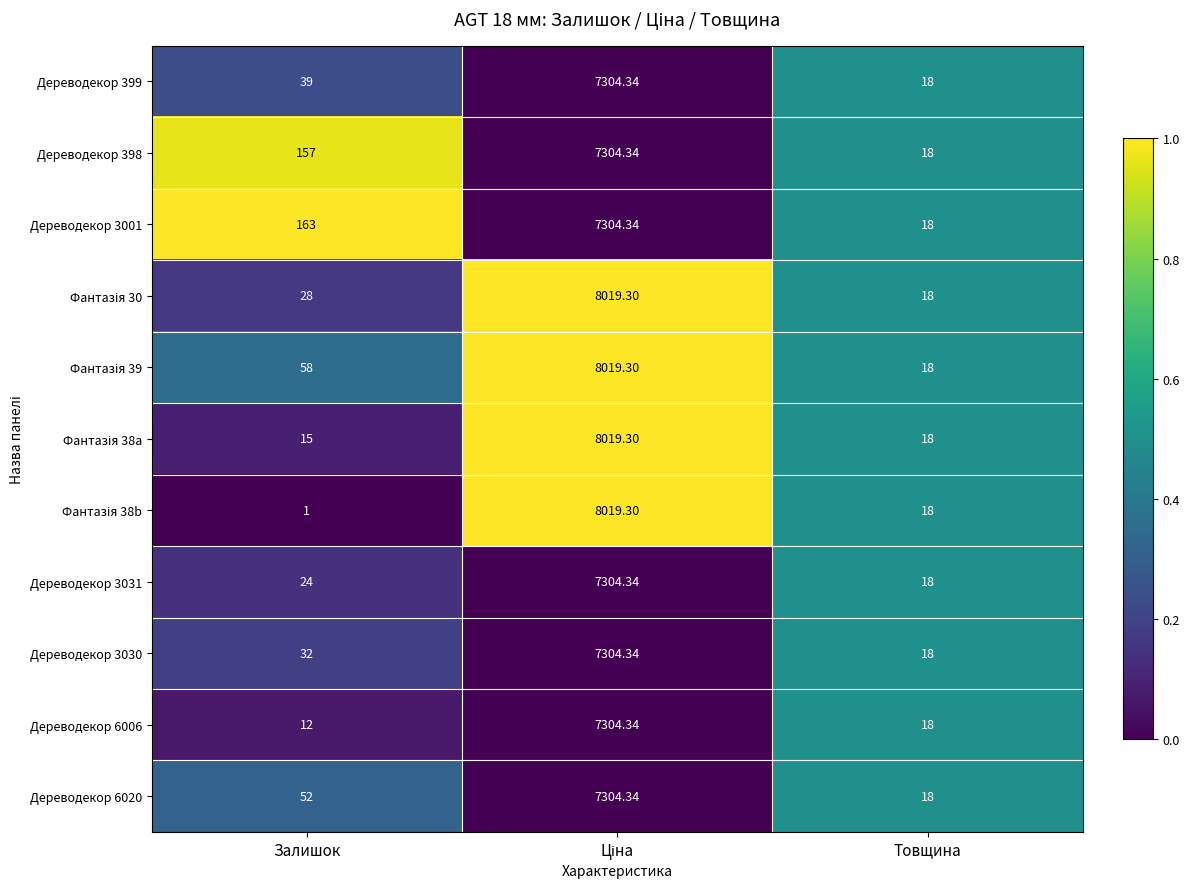

Where is Дереводекор 3030 nearest to the value 3661?

Залишок